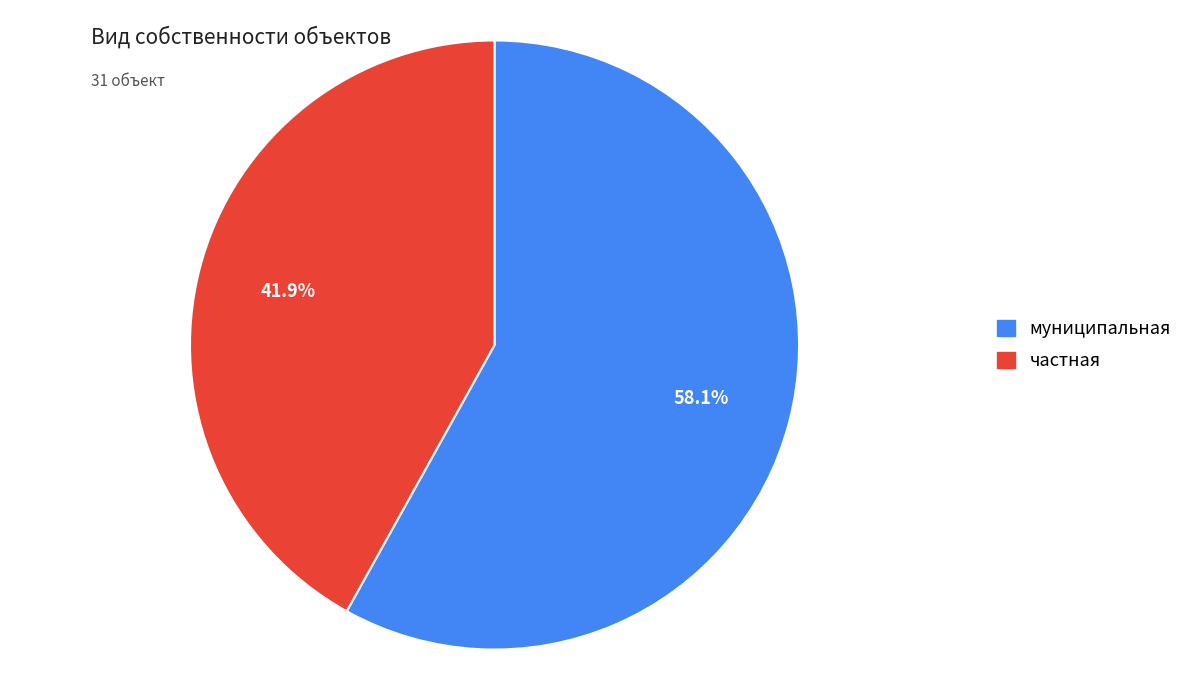

Which category accounts for the majority?

муниципальная